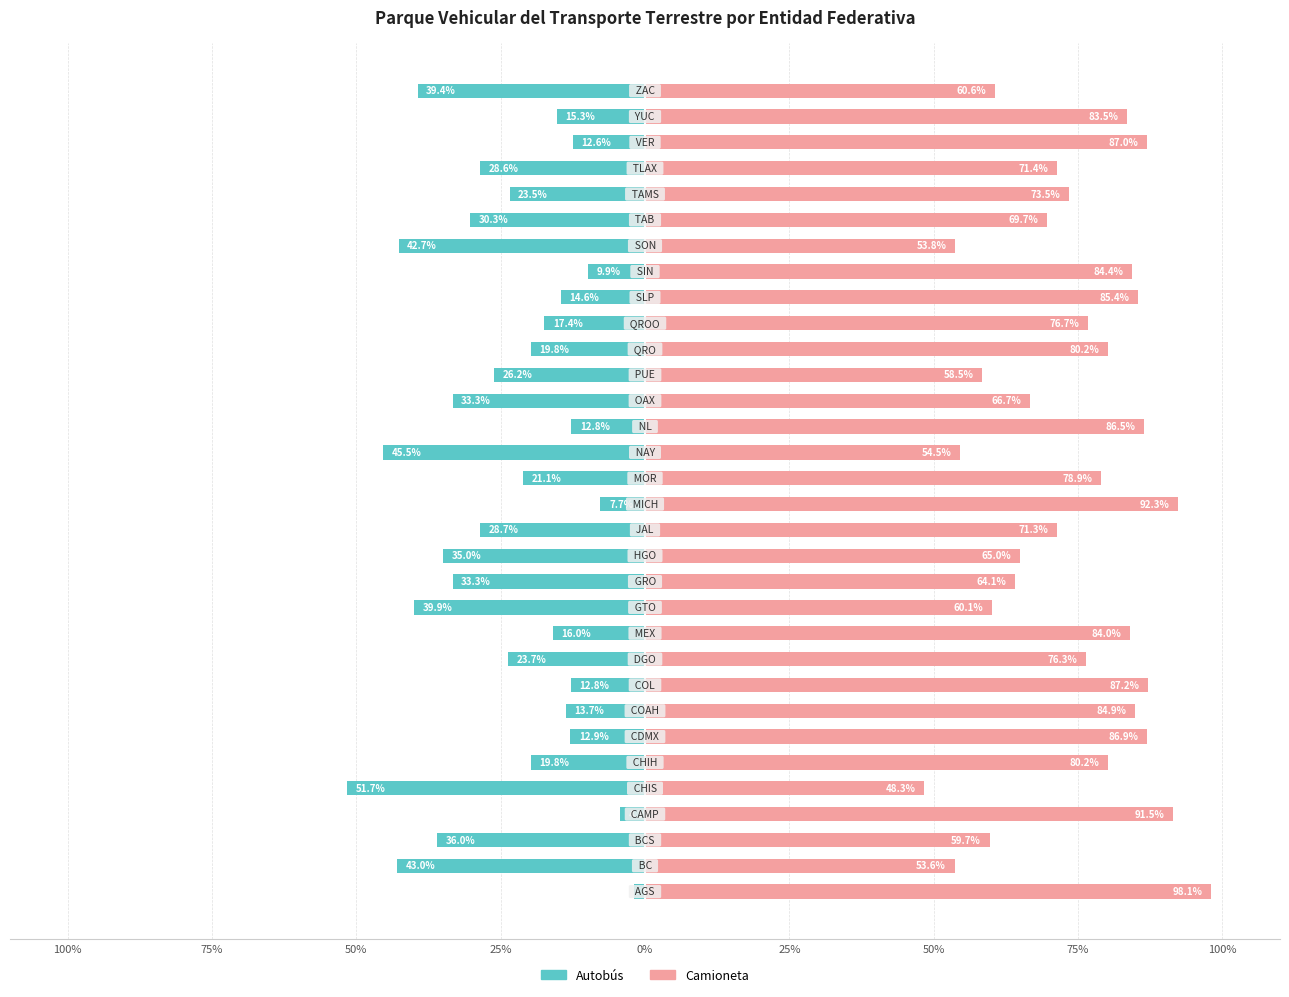

What are all the series names shown in the legend?

Autobús, Camioneta